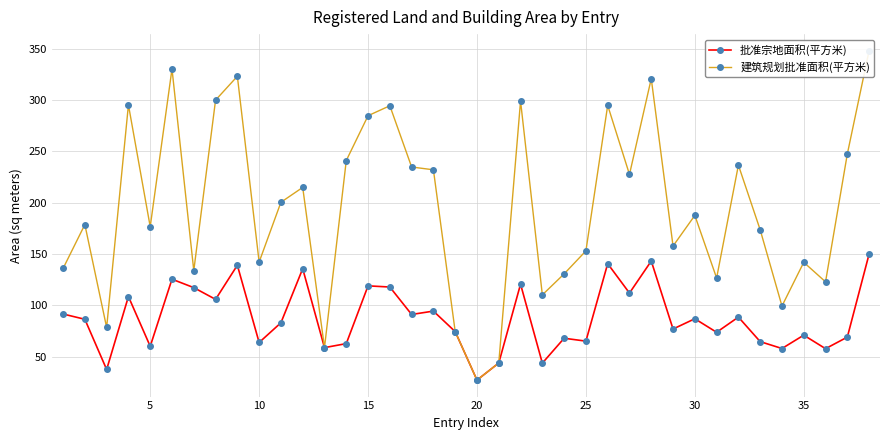

How many lines are shown in the chart?

2